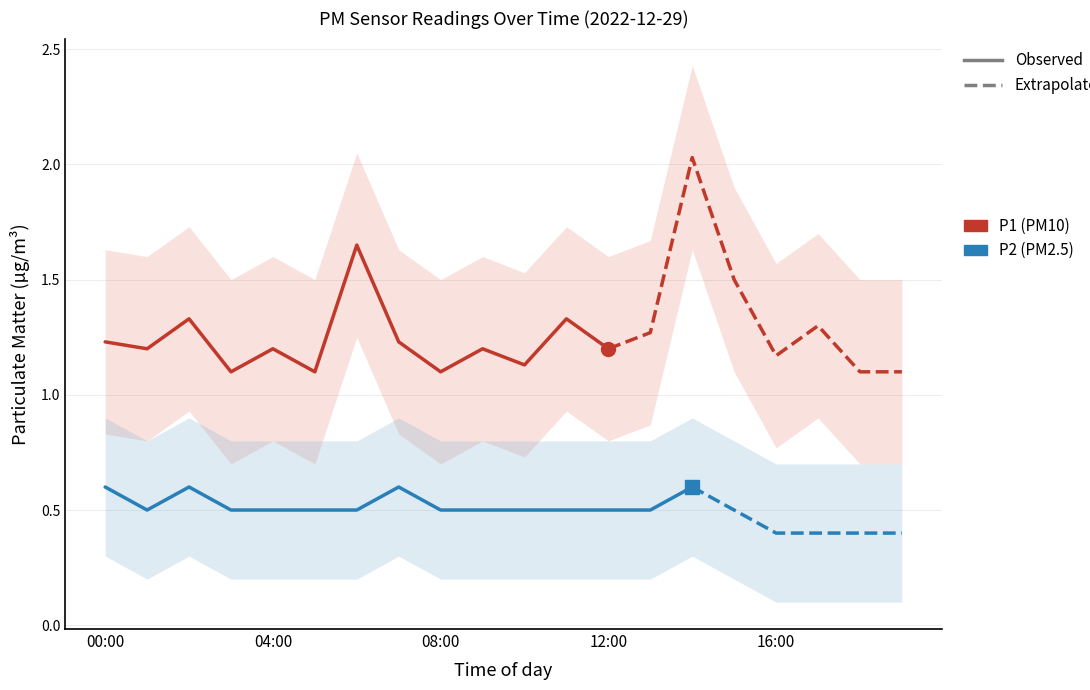

What is the greatest value displayed?

2.0